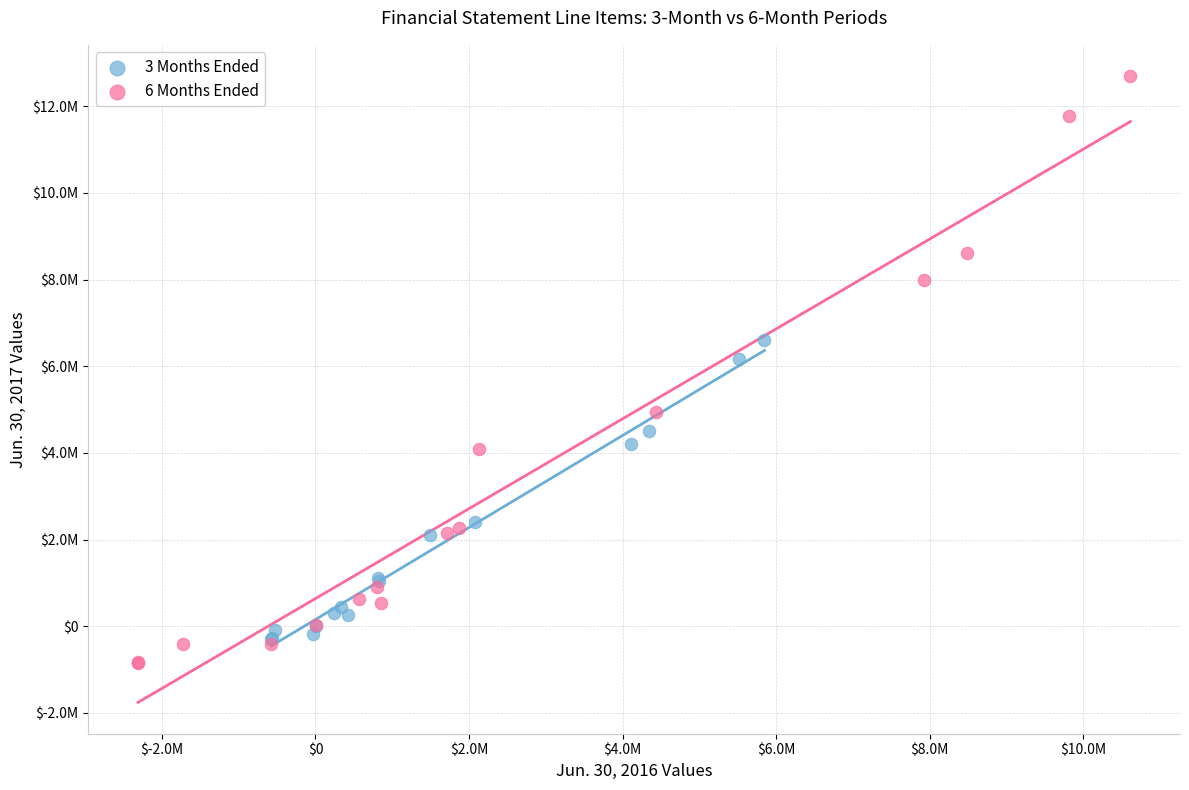

What are all the series names shown in the legend?

3 Months Ended, 6 Months Ended